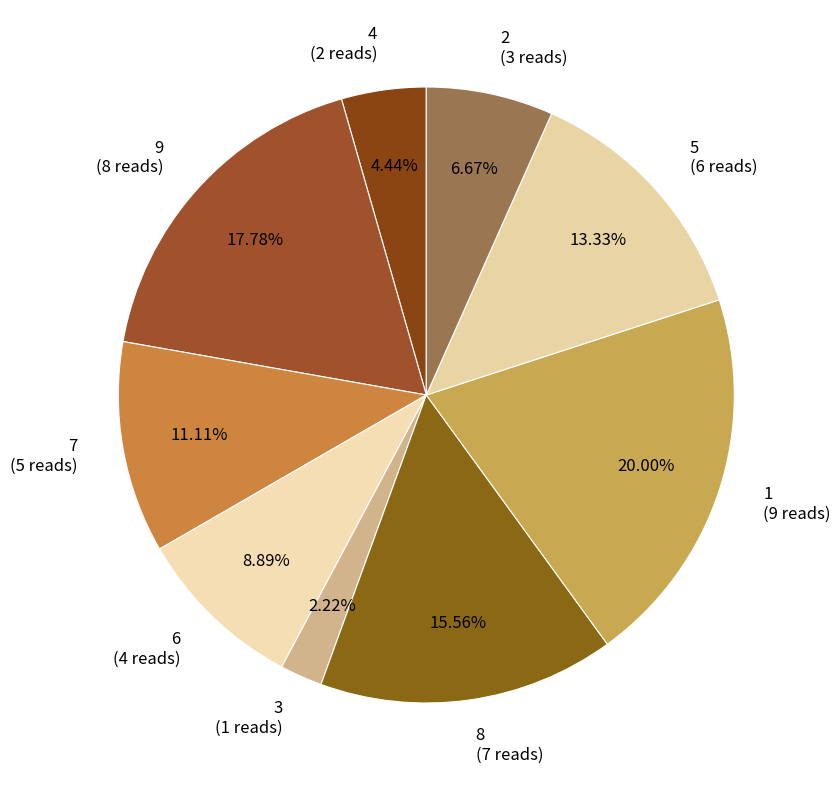

What is the largest slice in the pie chart?

1